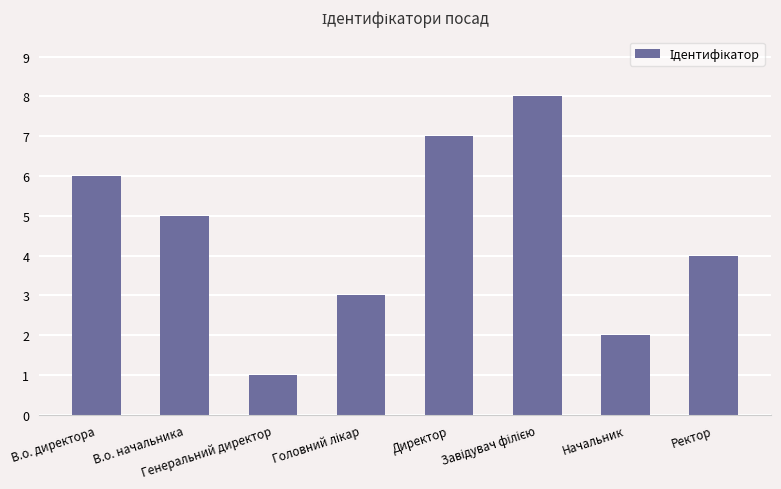

How many data points are less than 5?

4